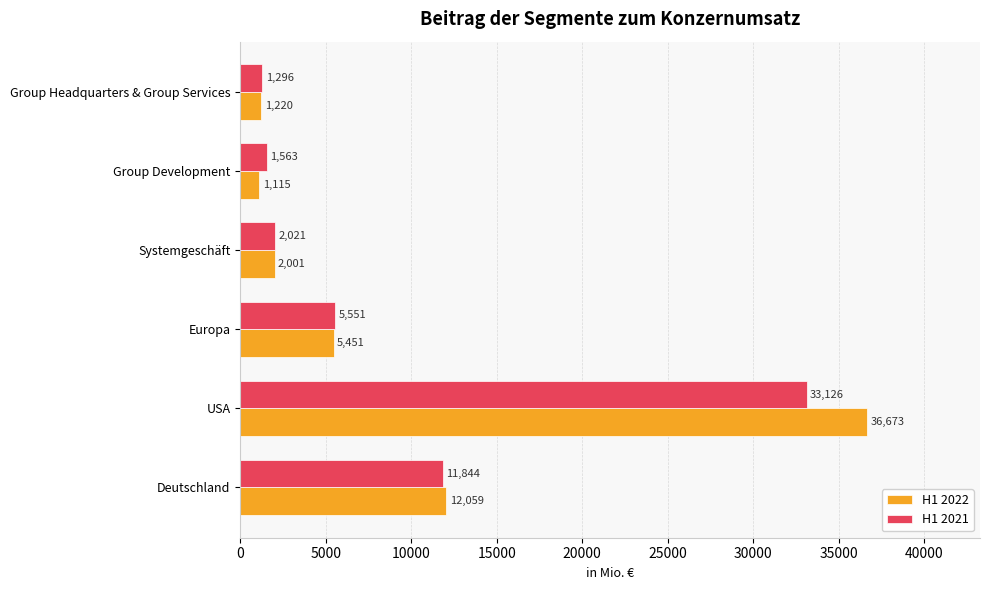

Which series changed the most between Deutschland and Systemgeschäft?

H1 2022